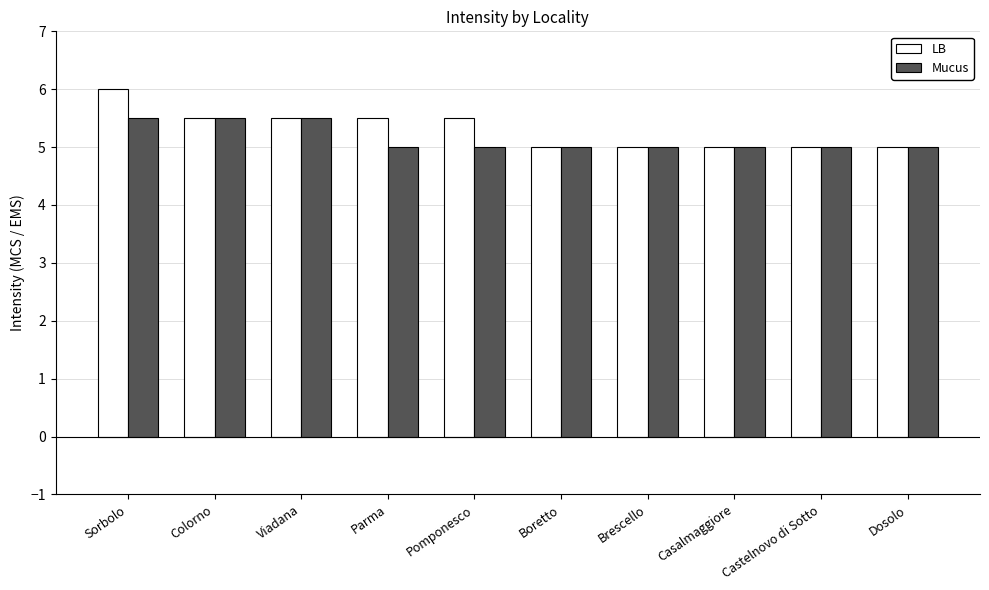

At which category is the sum across all series the highest?

Sorbolo